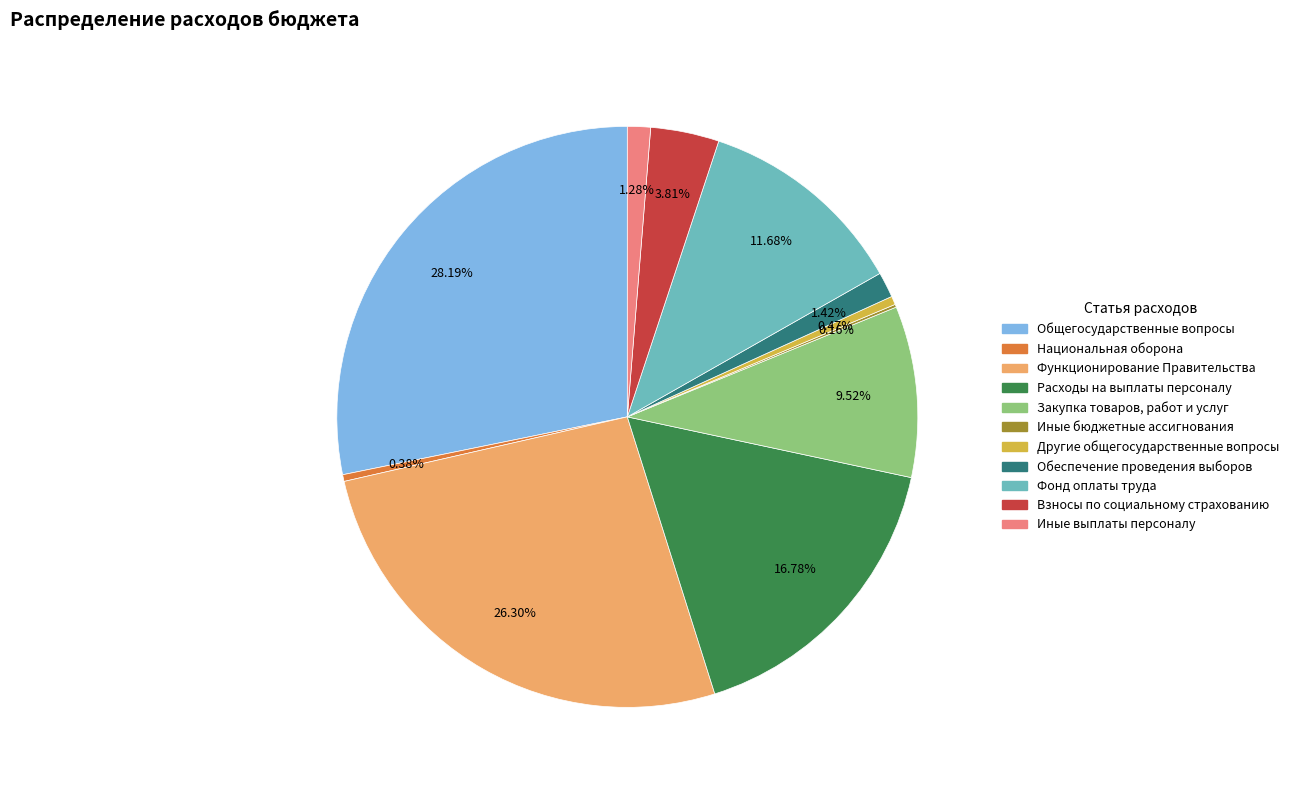

What percentage is the Обеспечение проведения выборов slice, to the nearest percent?

1%